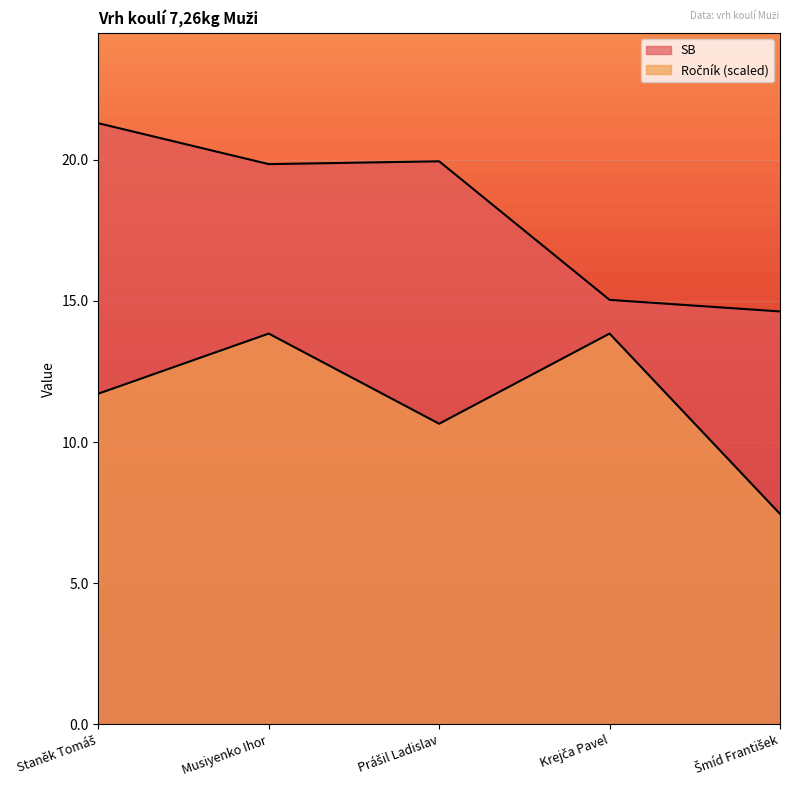

True or false: Ročník and SB intersect in this chart.

False